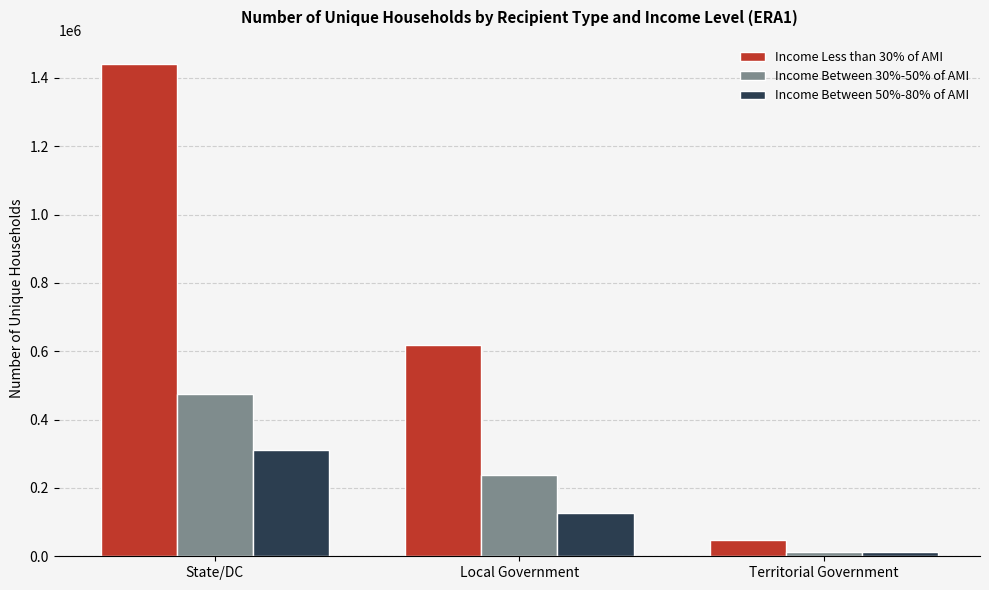

Reading left to right, transcribe all the data shown in this chart.

Income Less than 30% of AMI: State/DC=1439883	Local Government=617164	Territorial Government=47689
Income Between 30%-50% of AMI: State/DC=476077	Local Government=237325	Territorial Government=13799
Income Between 50%-80% of AMI: State/DC=311253	Local Government=125663	Territorial Government=13405